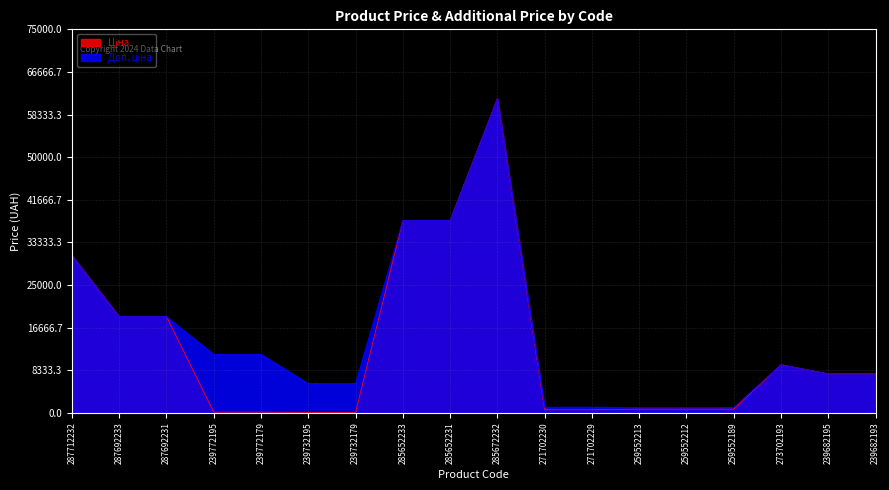

How many data points in Ціна are above 7596?

9